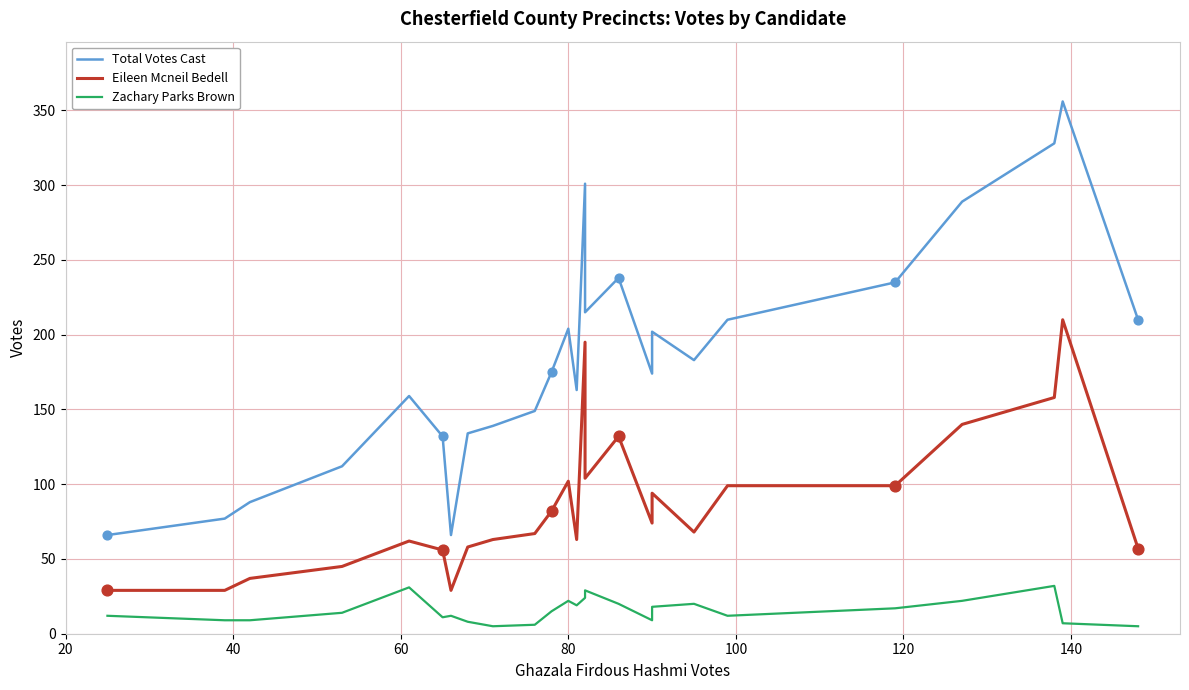

At how many categories does at least one series exceed 265?

4